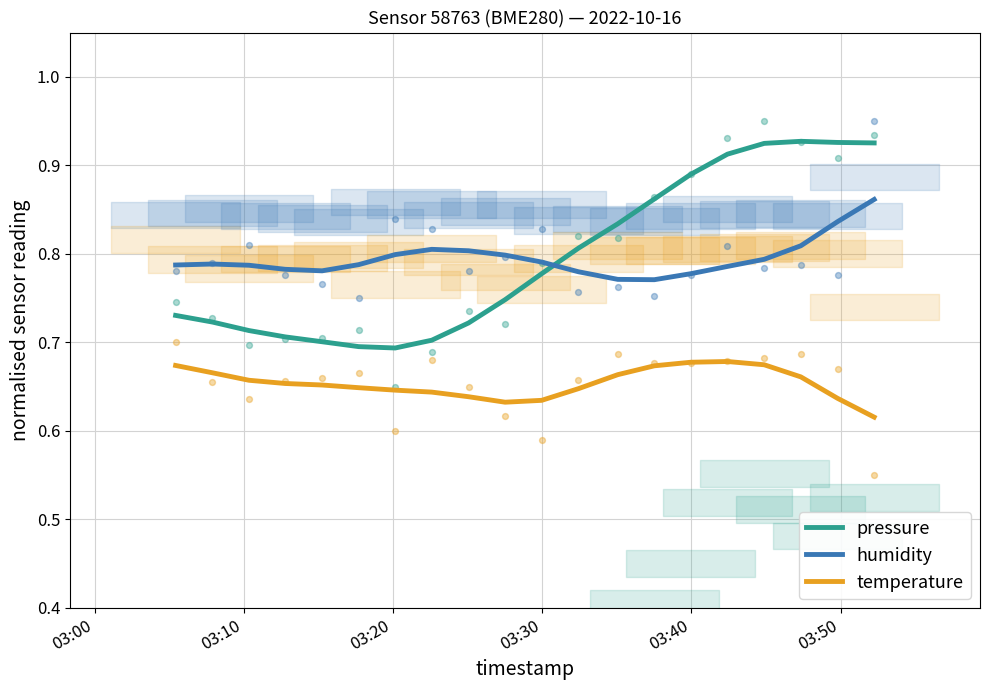

Which series has the largest total across all categories?

pressure